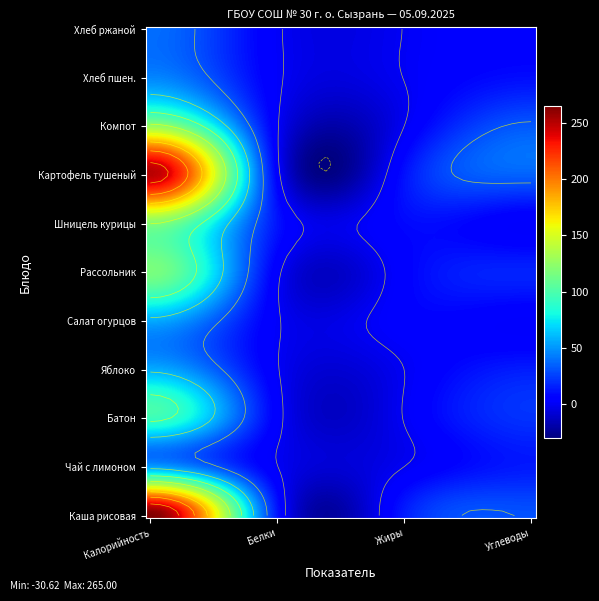

What is the total value across all series at Калорийность?

1222.0